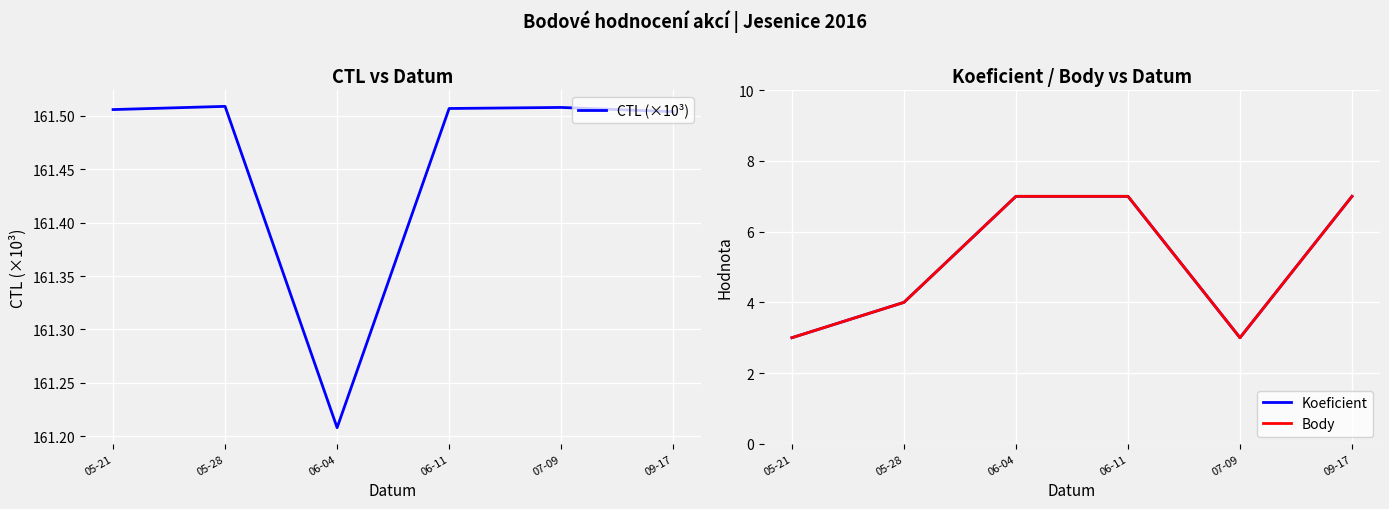

What is the difference between the Body values at 07-09 and 06-04?

4.0